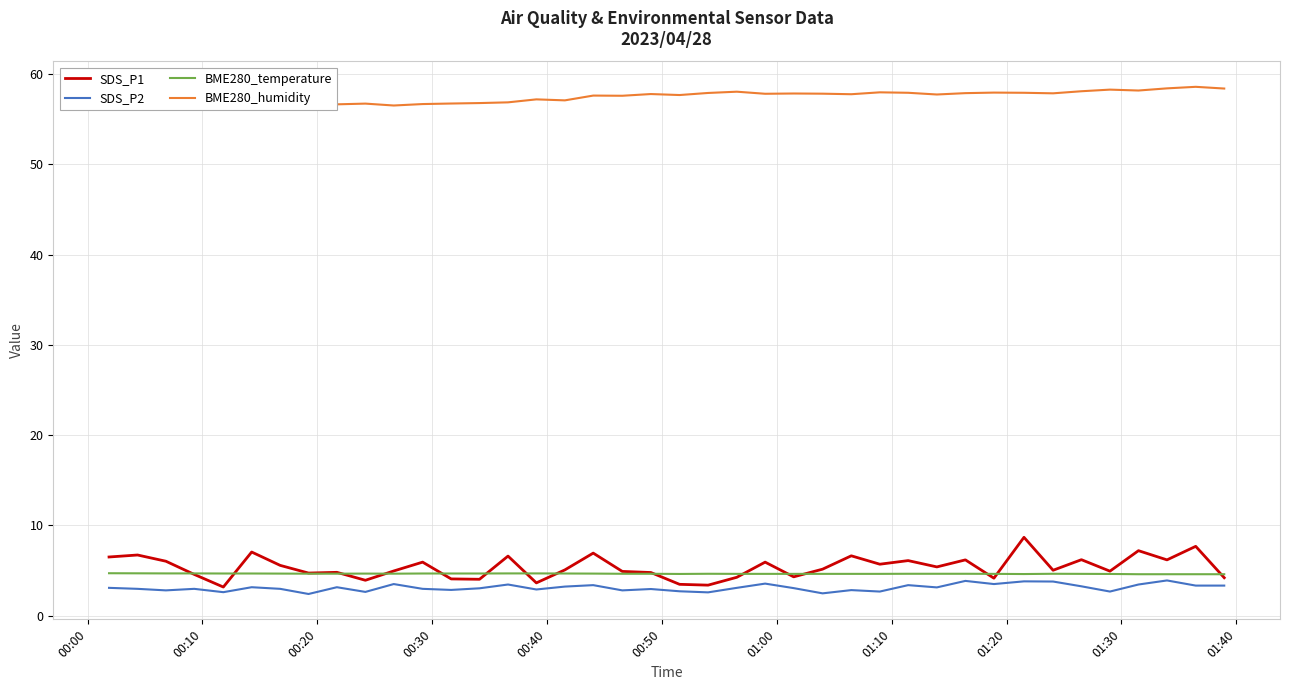

Count the number of categories in the chart.

40